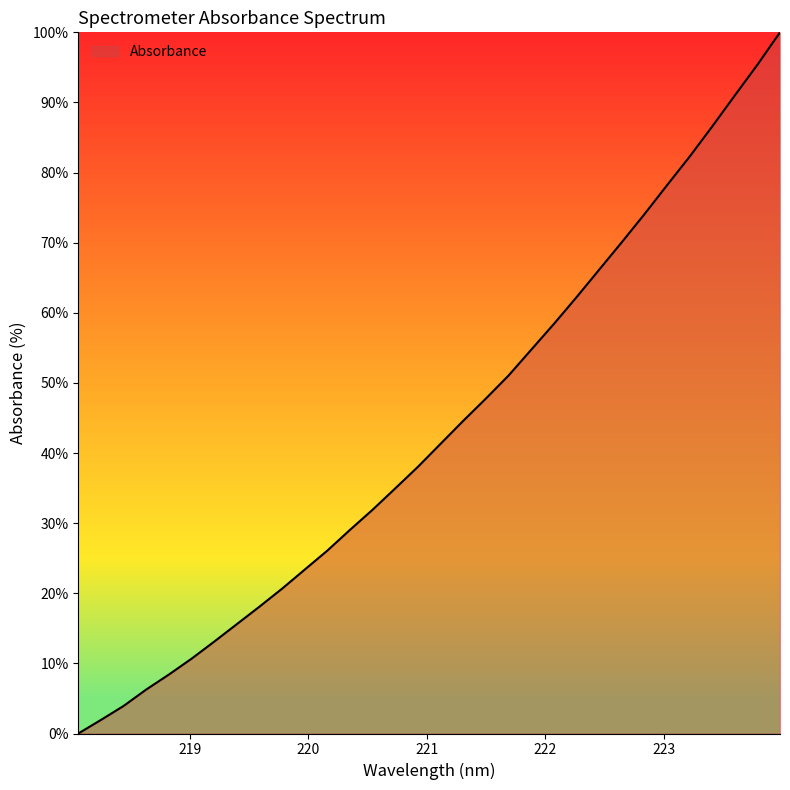

What is the difference between the maximum and minimum values?

100.0